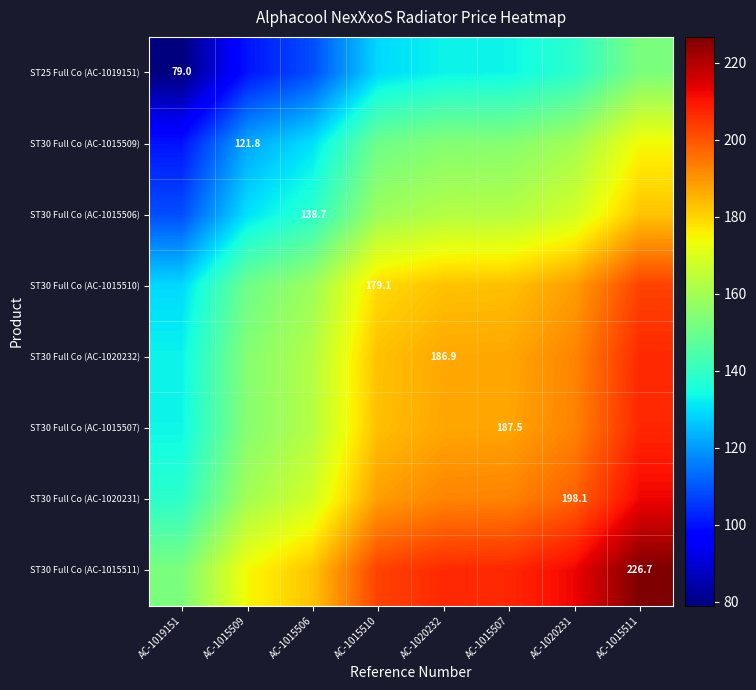

What is the difference between the maximum and minimum values in the ST30 Full Co (AC-1015509) series?

73.9